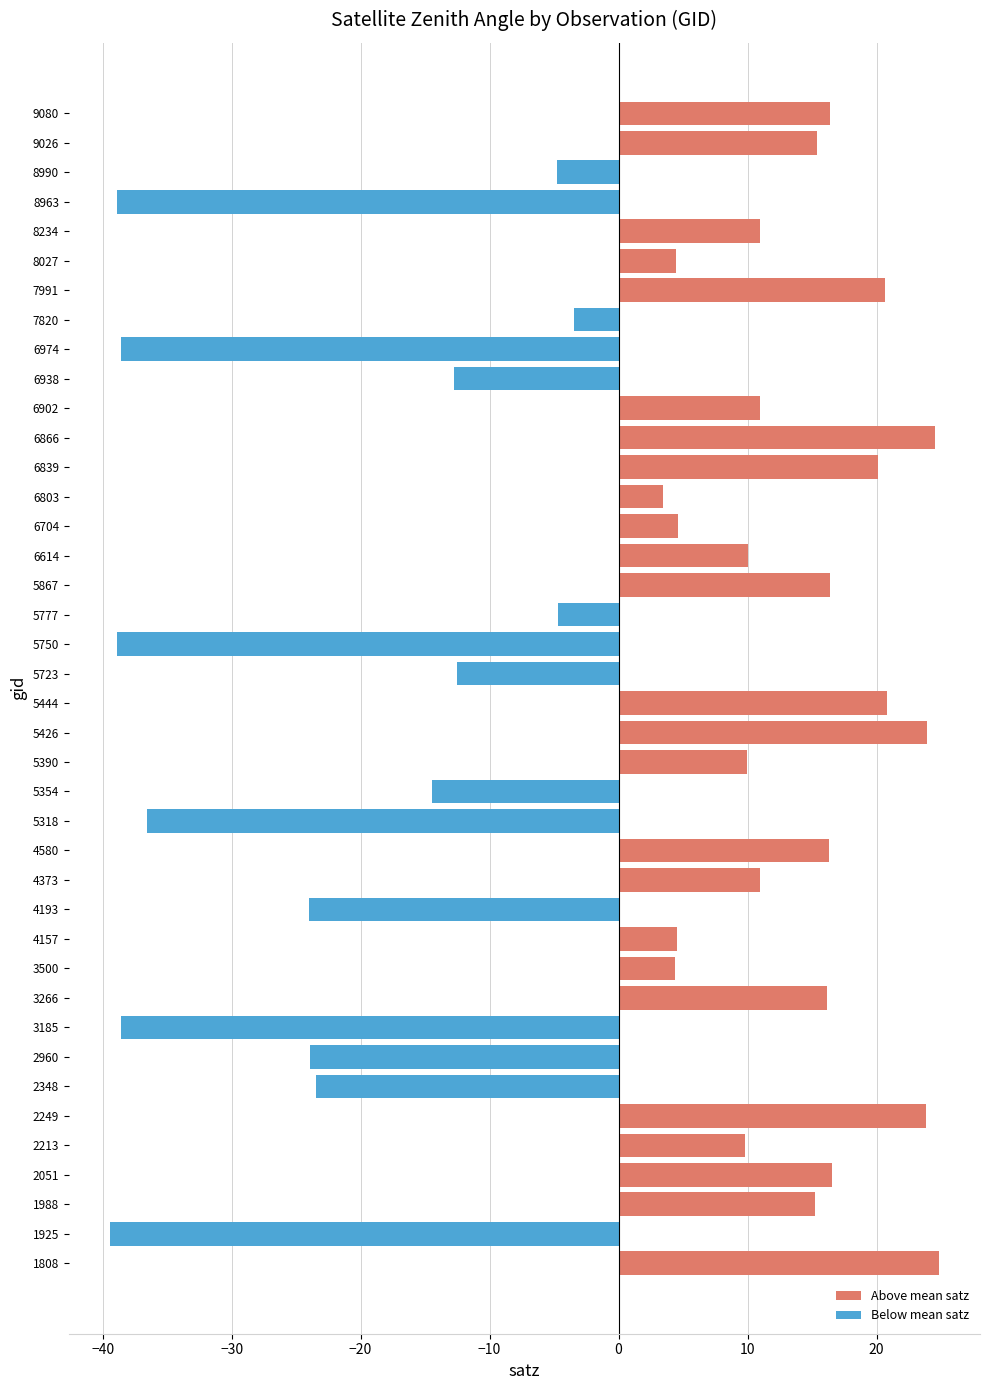

Is the value of Above mean satz at 10 greater than the value of Below mean satz at 38?

No